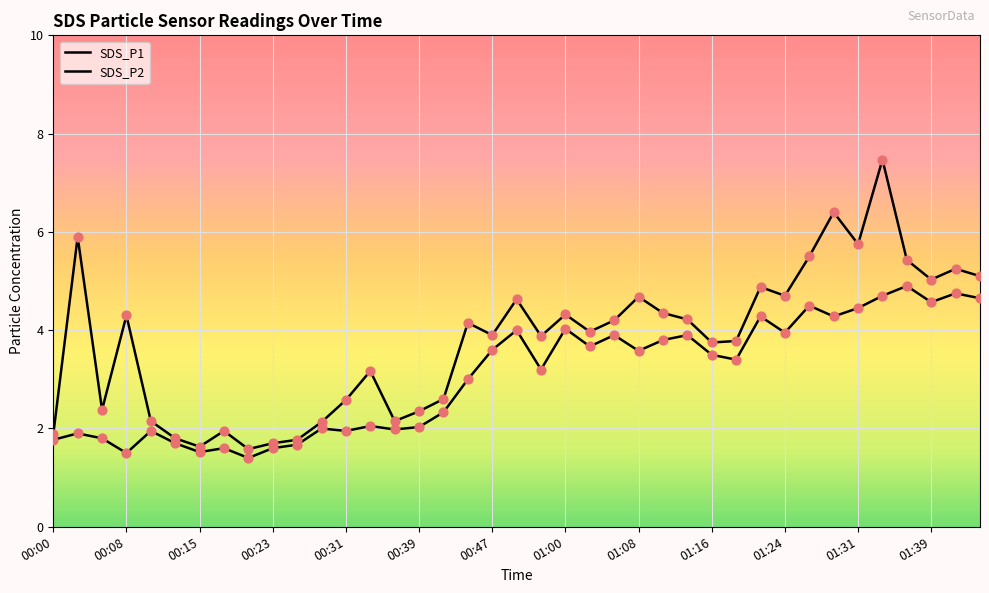

At which category is the sum across all series the highest?

01:34